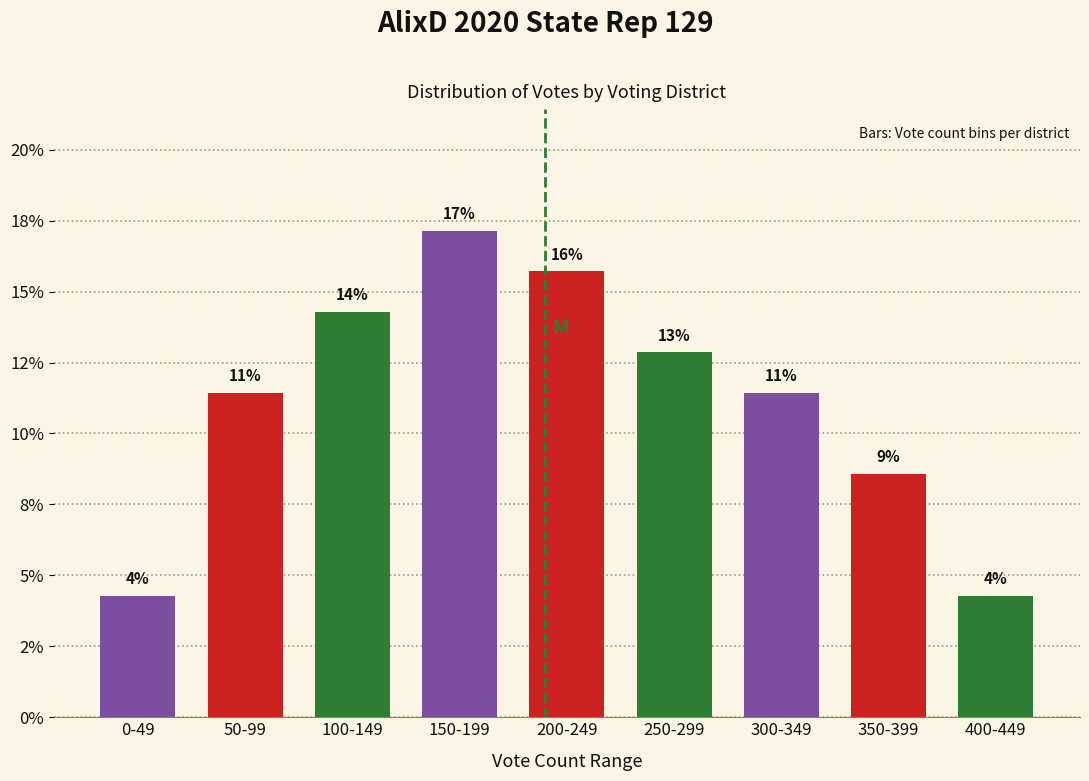

Are the bars horizontal?

No